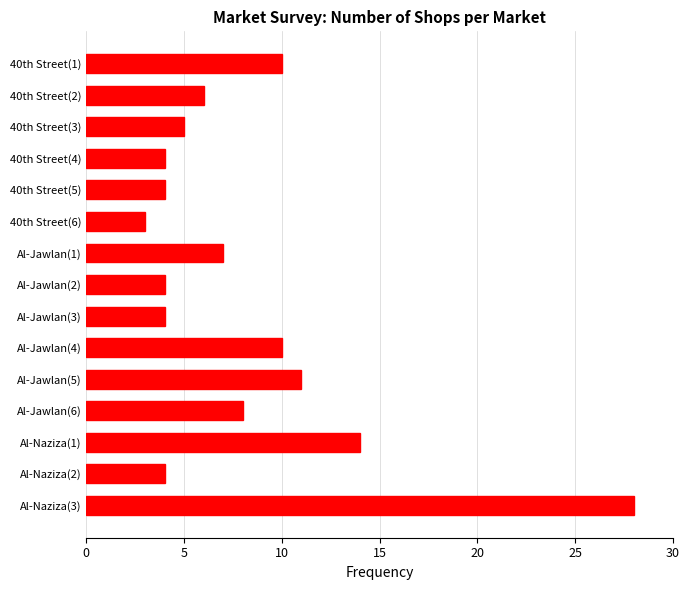

The chart shows a value of 8 at Al-Jawlan(6). True or false?

True